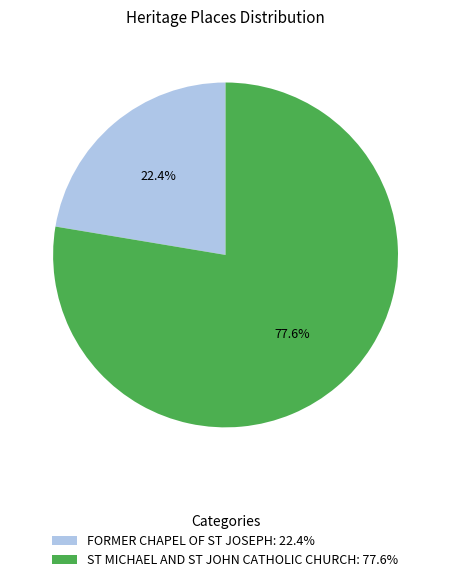

How many segments does this pie chart have?

2